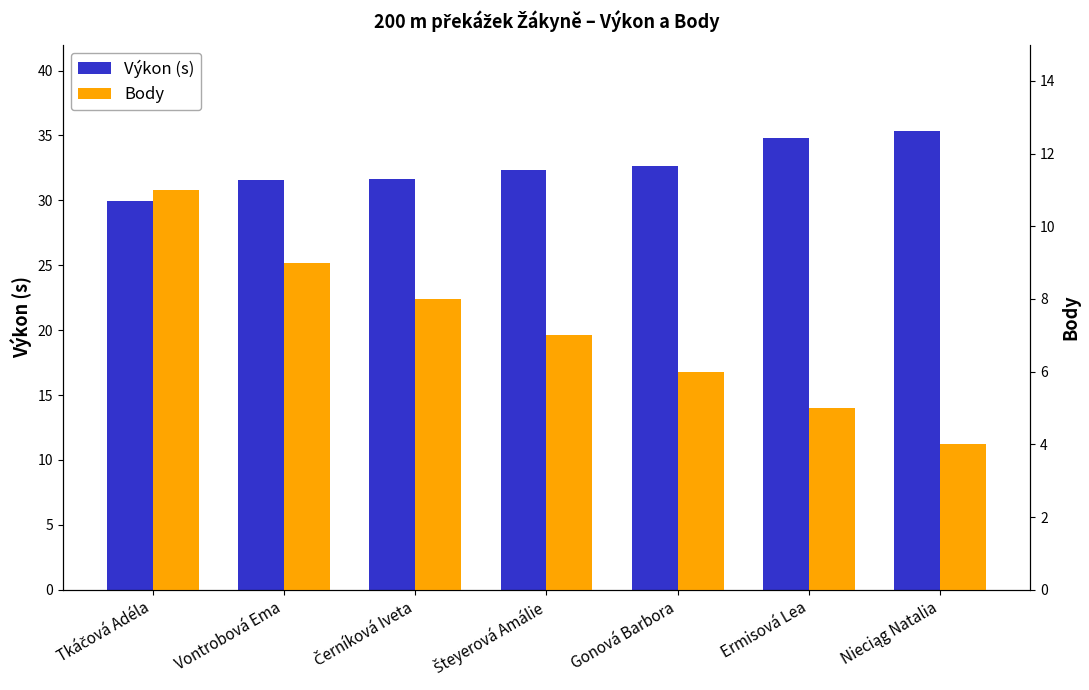

Reading right to left, extract all data points from this chart.

Výkon (s): 35.4	34.8	32.6	32.3	31.7	31.6	29.9
Body: 4.0	5.0	6.0	7.0	8.0	9.0	11.0